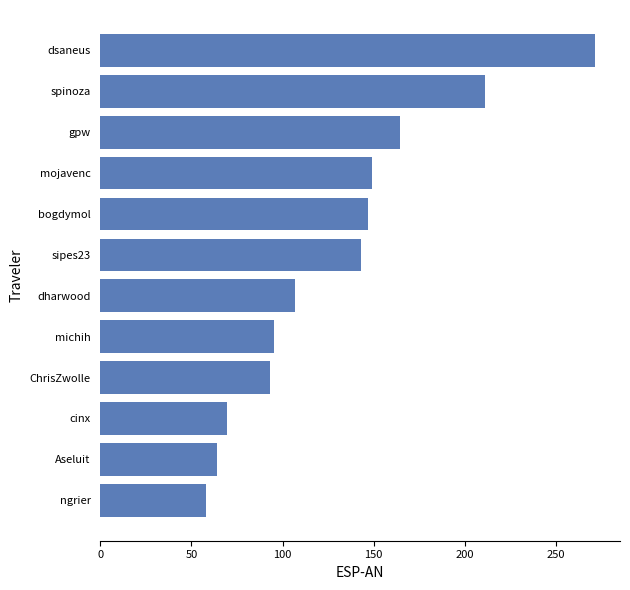

What is the ratio of the value at Aseluit to the value at cinx?

0.9